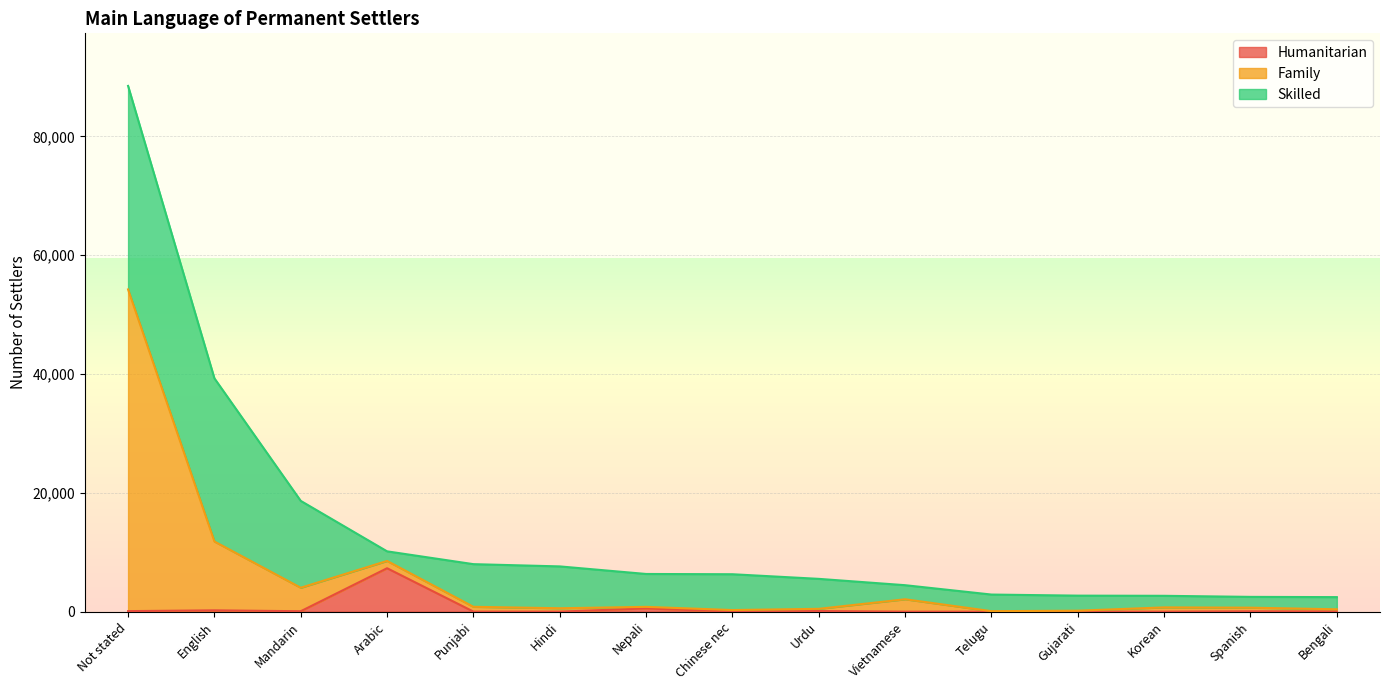

What is the total value across all series at Vietnamese?

4458